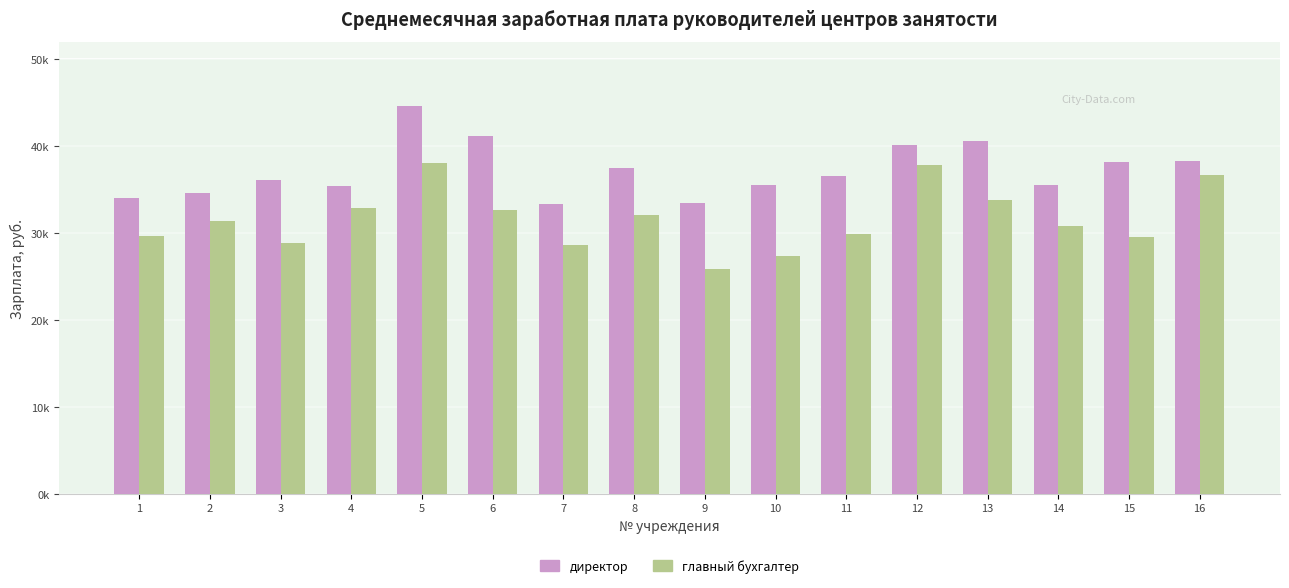

Rank the series by their maximum value, from lowest to highest.

главный бухгалтер, директор